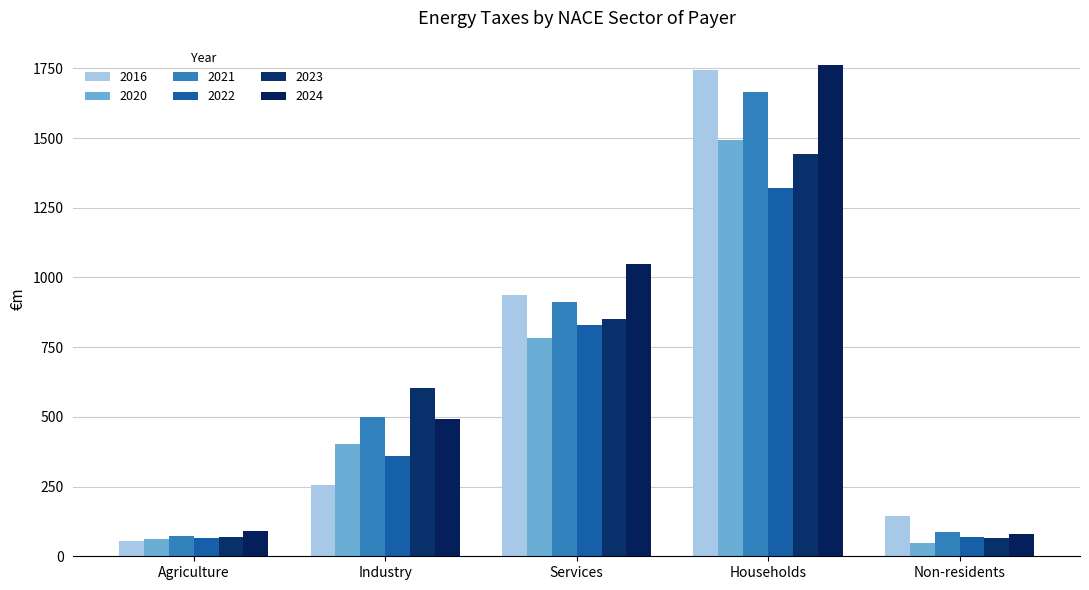

What is the difference between the maximum and minimum values in the 2022 series?

1258.0